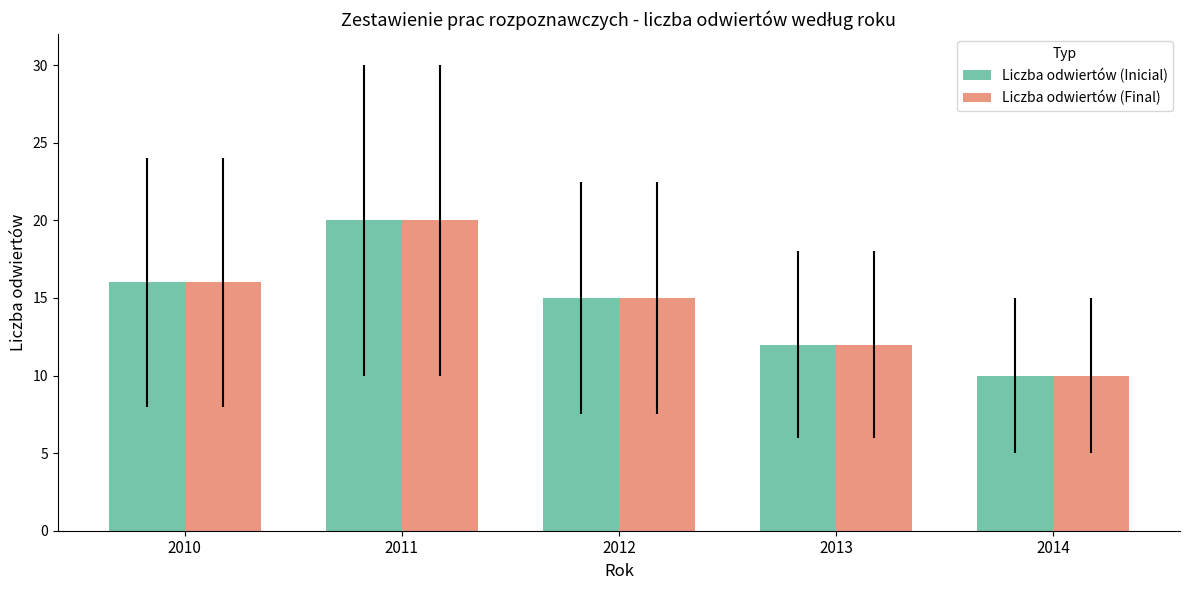

List the labels in order of Liczba odwiertów (Inicial) value, smallest first.

2014, 2013, 2012, 2010, 2011